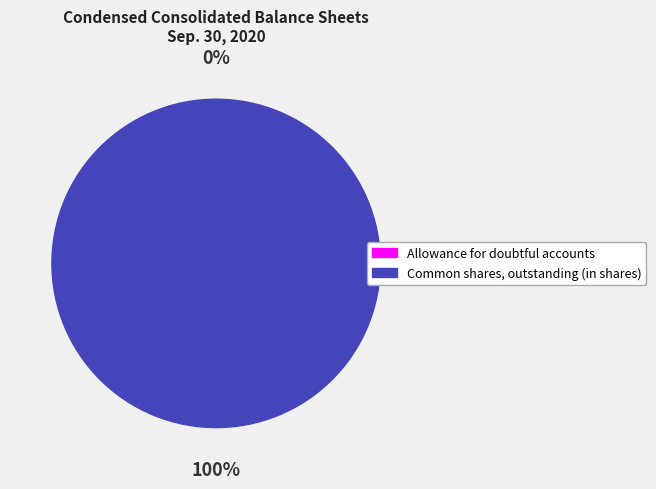

To the nearest percent, what is the difference between the largest and smallest slice percentages?

100%